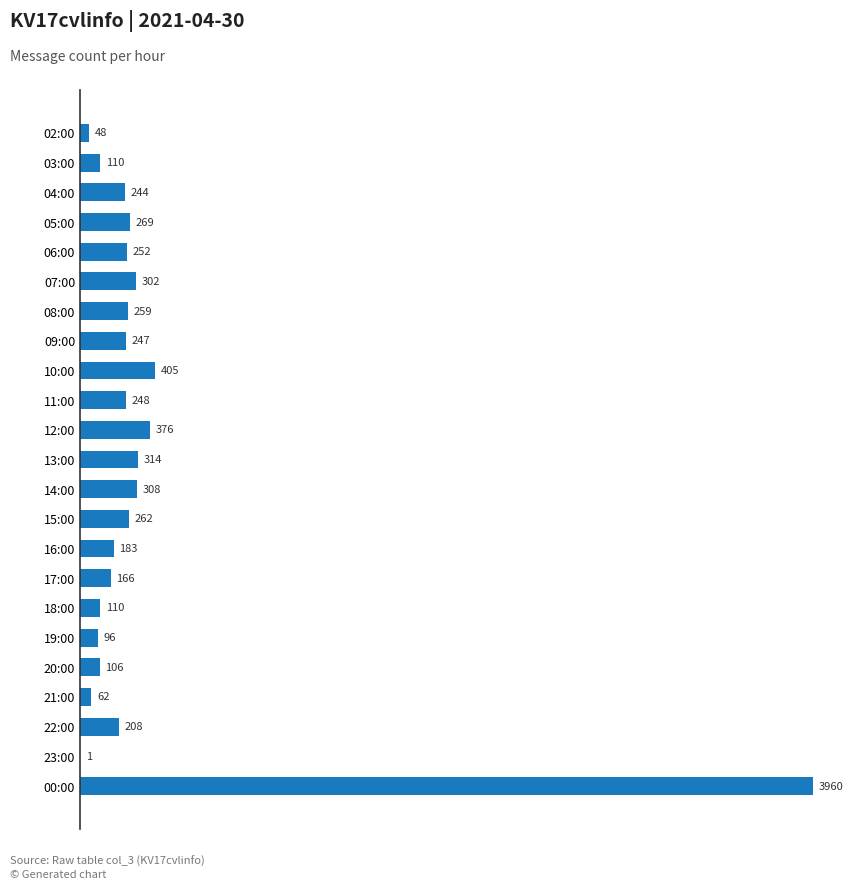

How many series are shown in this chart?

1